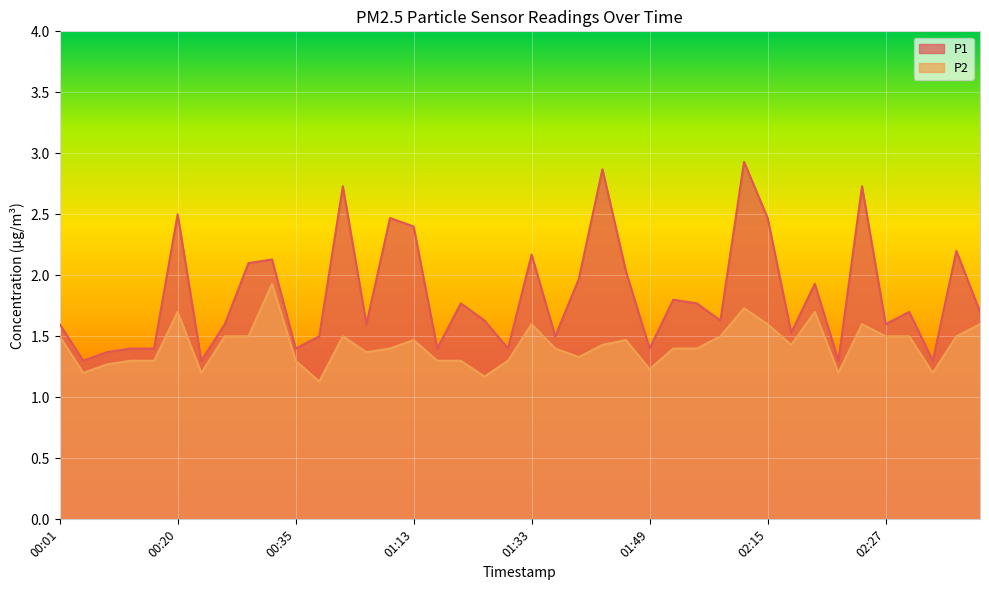

Between 01:23 and 02:50, which series saw the biggest shift?

P1